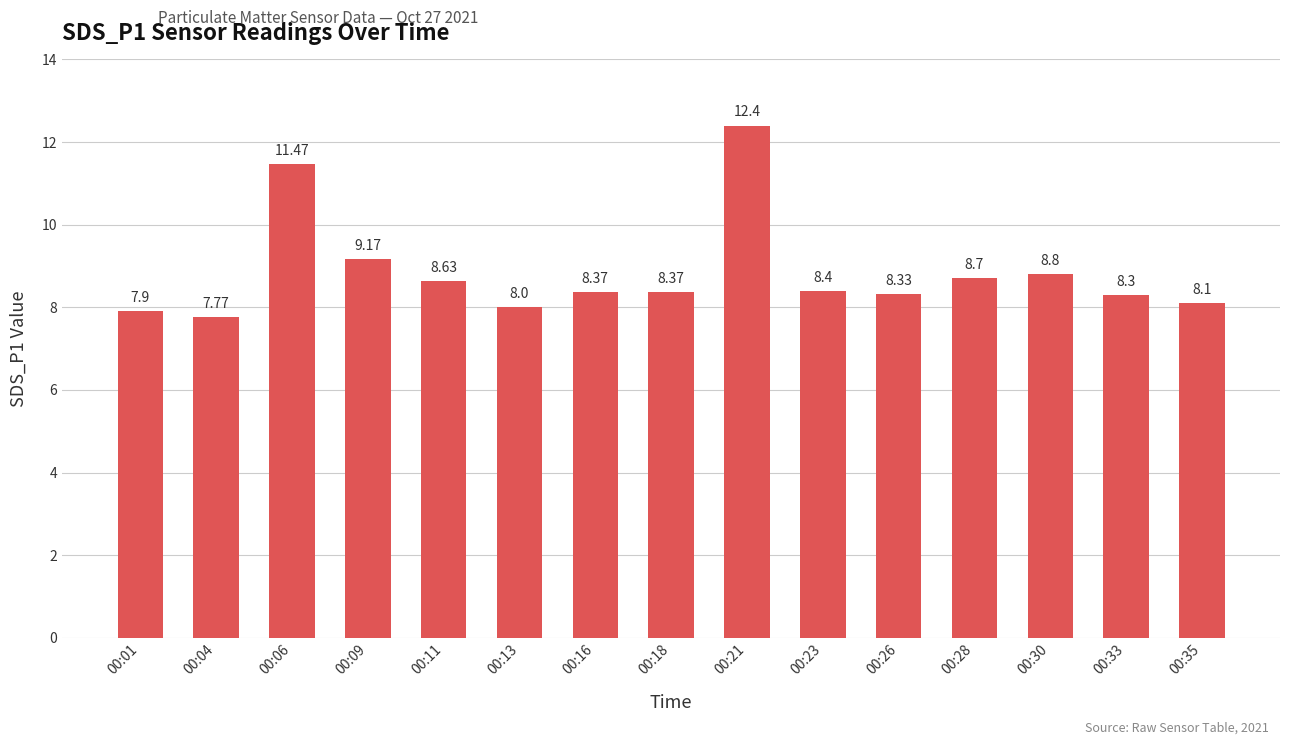

What is the smallest value displayed?

7.8